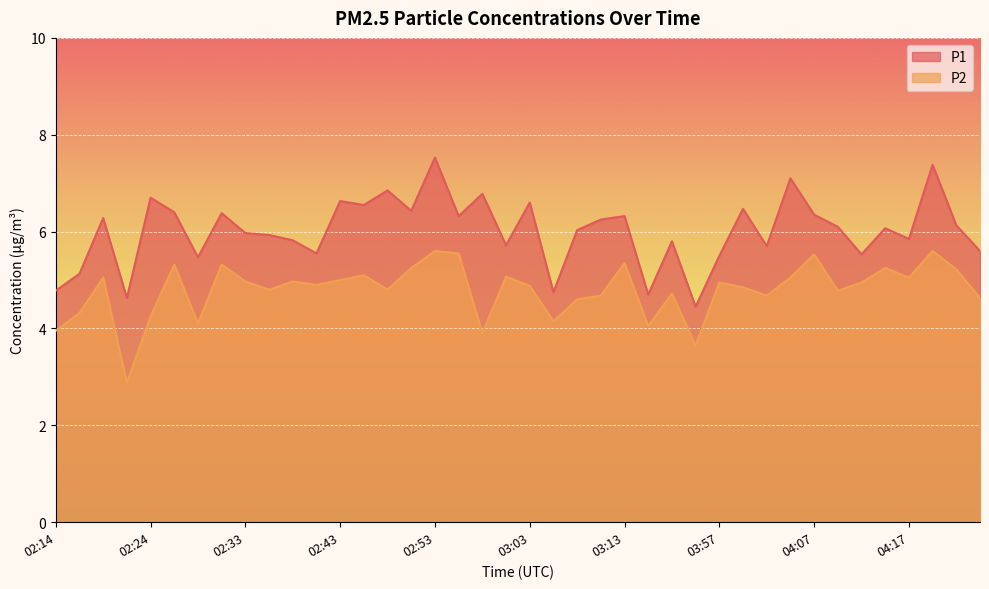

At which category does P2 reach its first local peak?

02:19